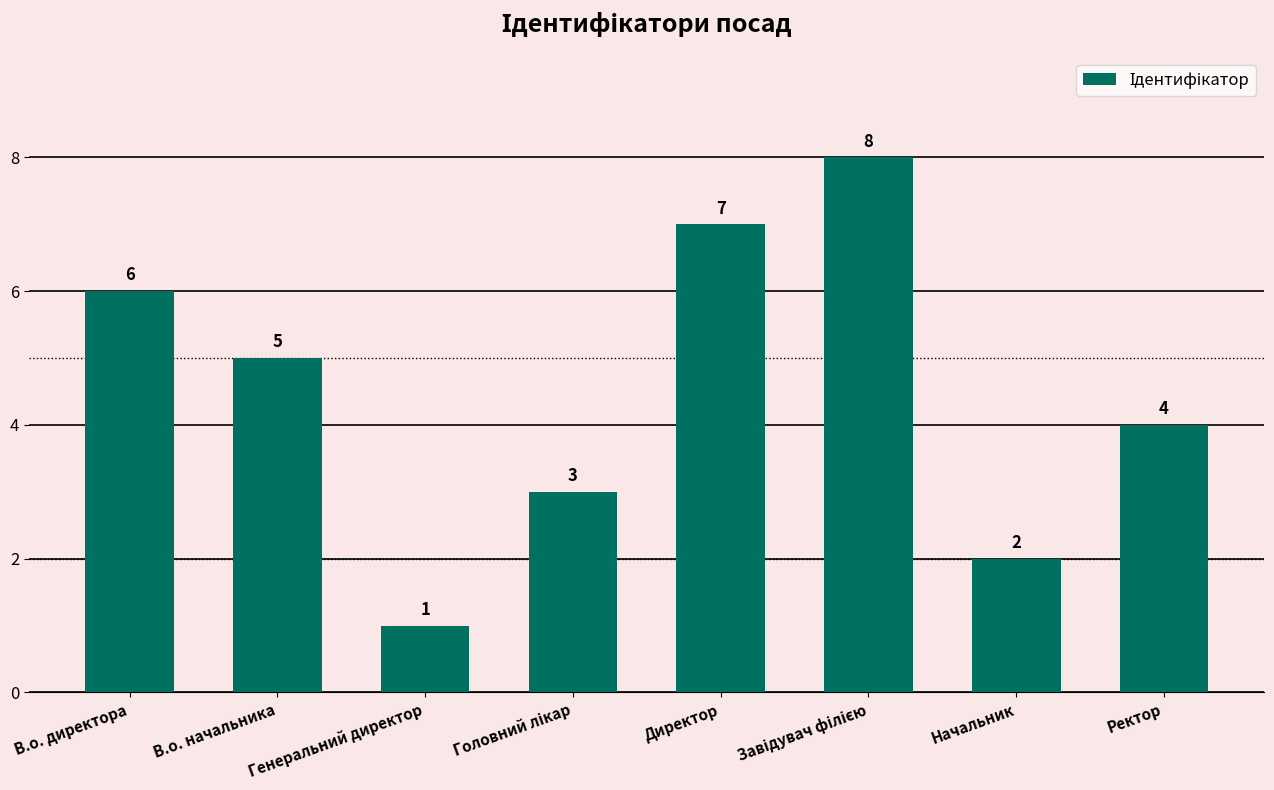

What is the difference between the maximum and minimum values?

7